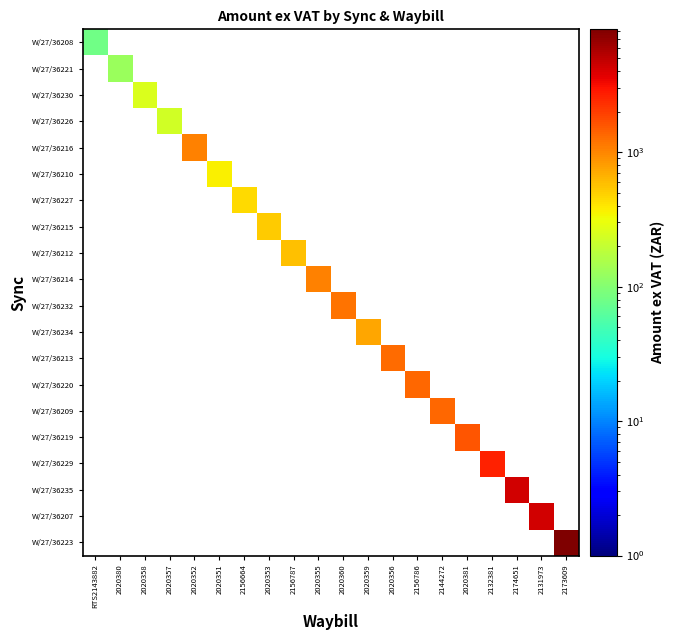

How many series are shown in this chart?

20